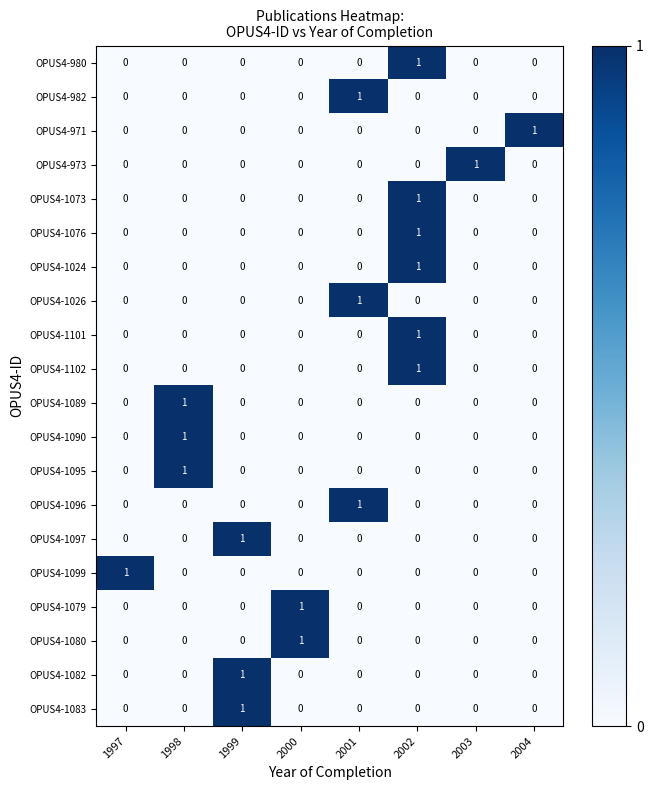

How many series are shown in this chart?

20